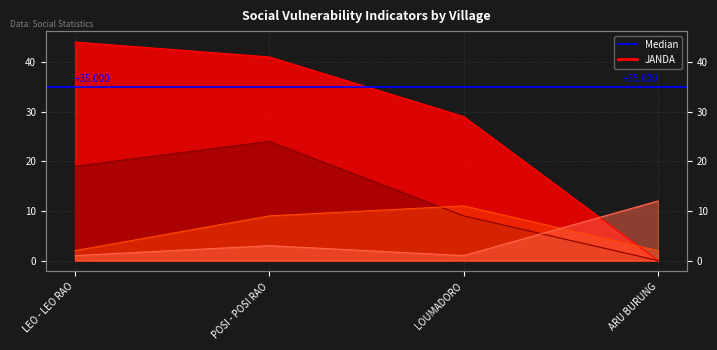

What position from the left is ARU BURUNG?

4